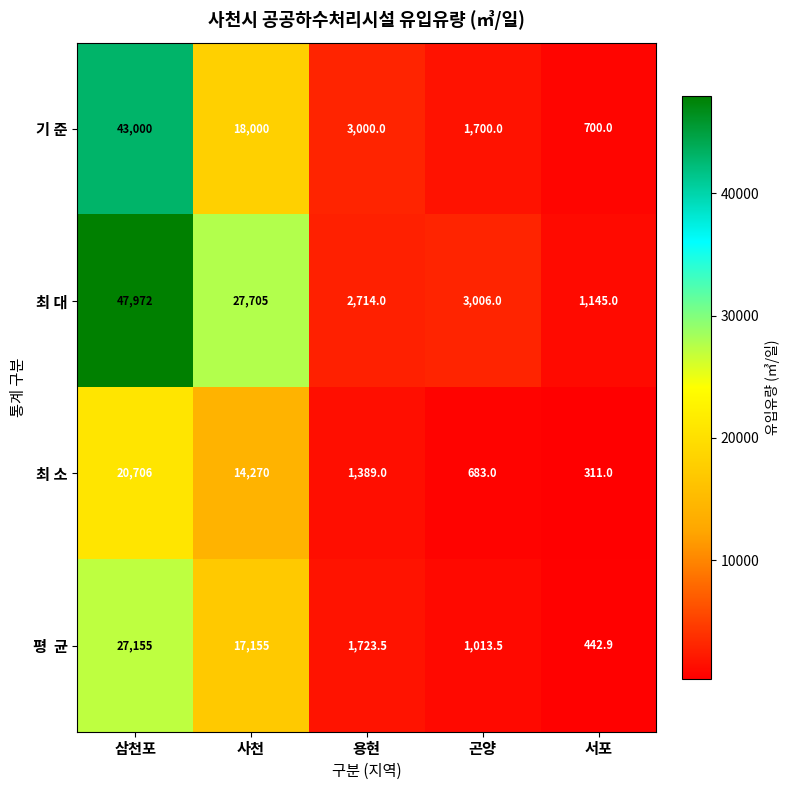

Which series has the widest spread of values?

최 대